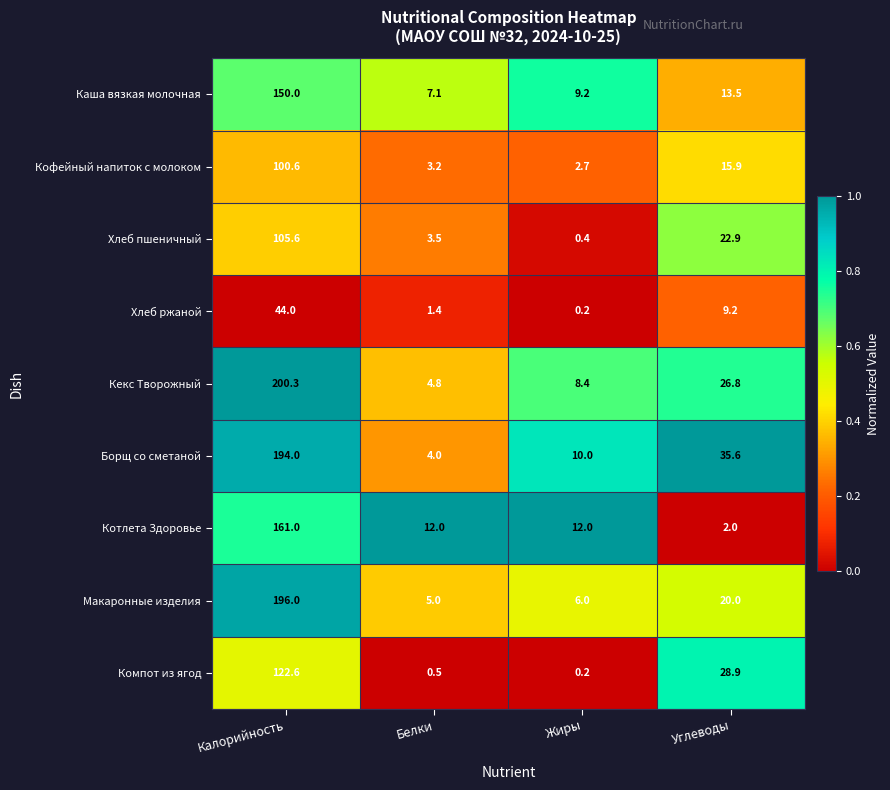

What is the difference between the Макаронные изделия values at Жиры and Углеводы?

14.0